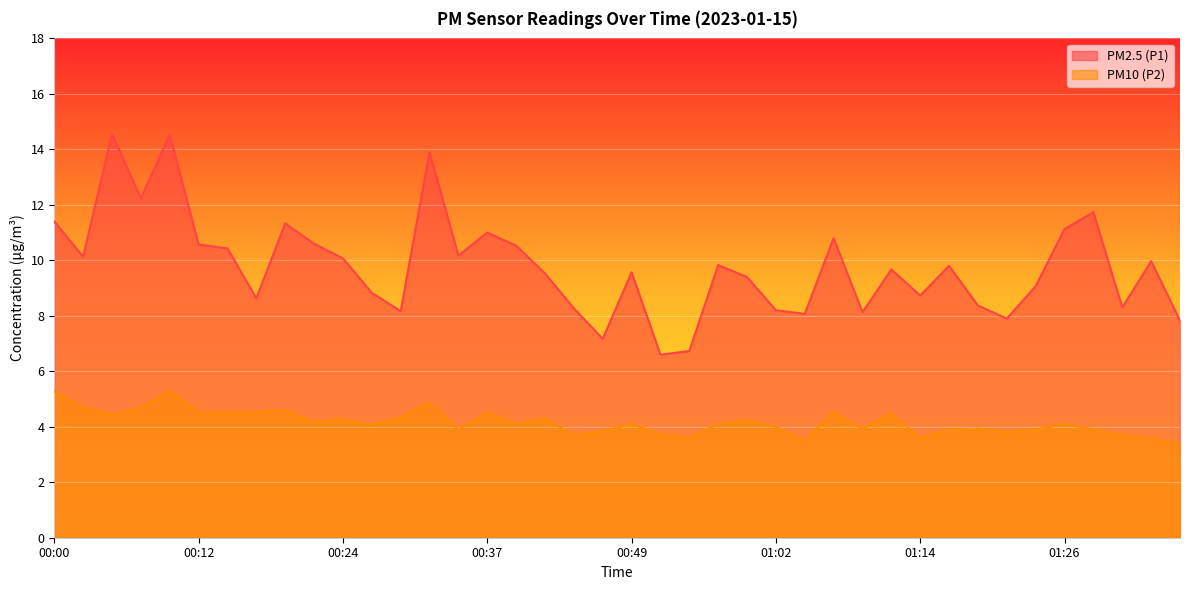

At which label is PM10 (P2) closest to 4?

01:02